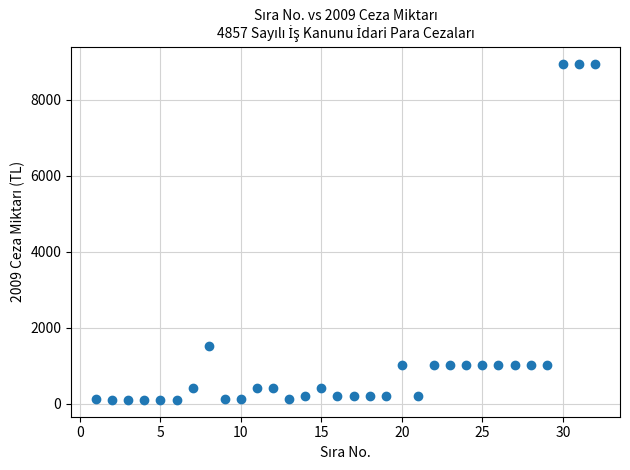

What Y value in the scatter plot is closest to 4529?

1519